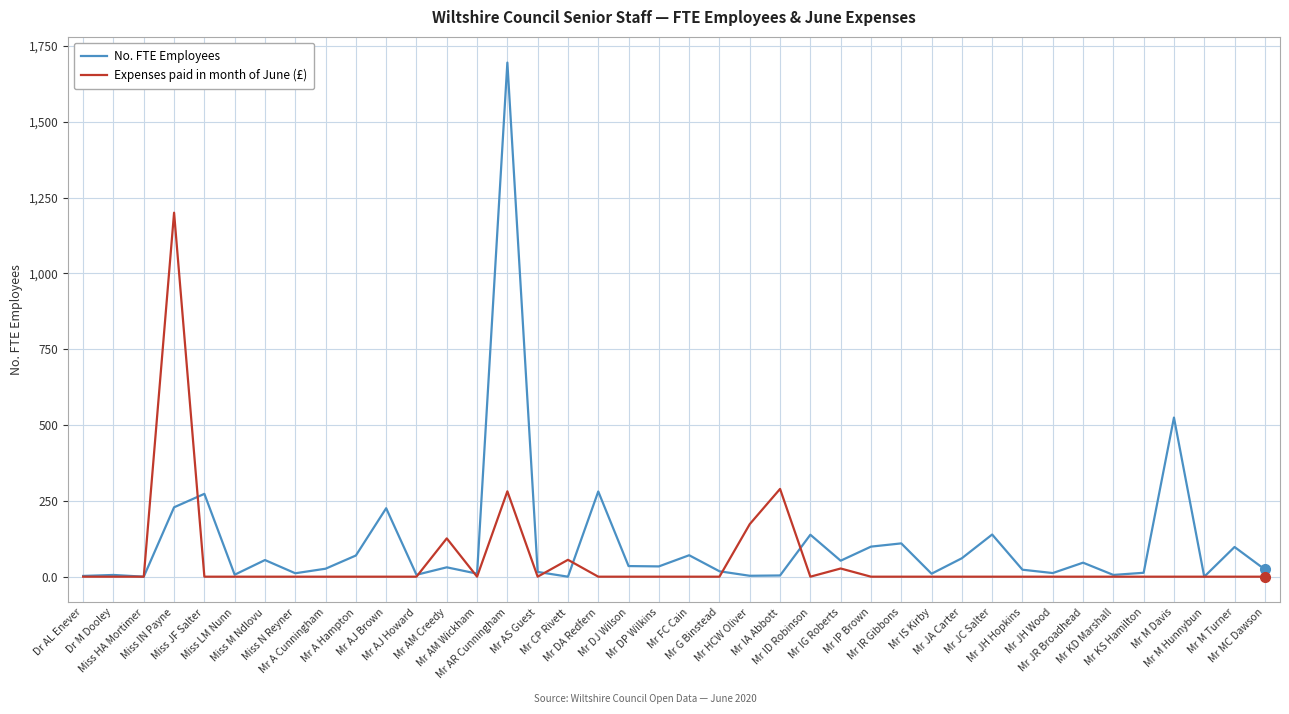

True or false: Expenses paid in month of June (£) has more than 1 interior local peaks.

True